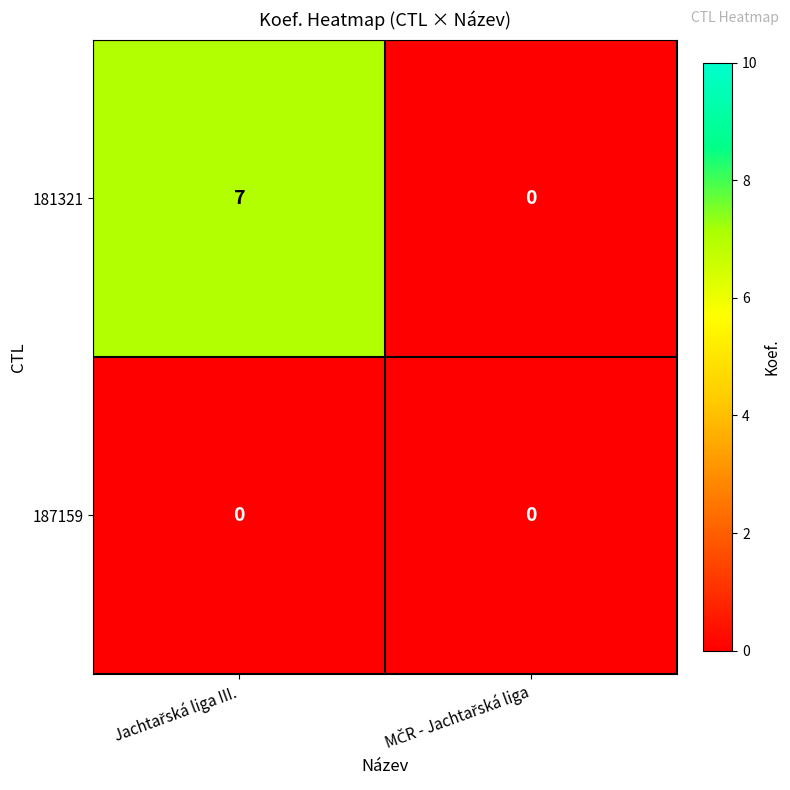

Reading left to right, transcribe all the data shown in this chart.

181321: 7	0
187159: 0	0